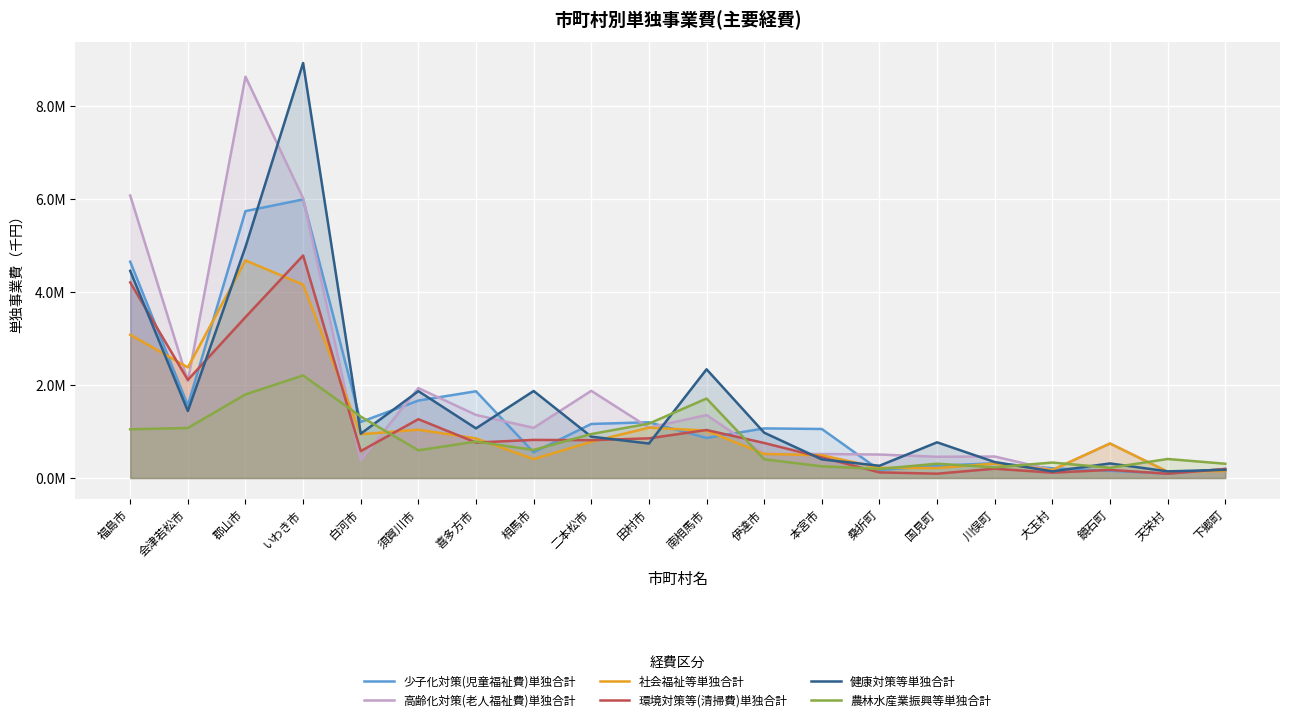

What is the approximate value of 農林水産業振興等単独合計 at 田村市, to the nearest 100?

1169000